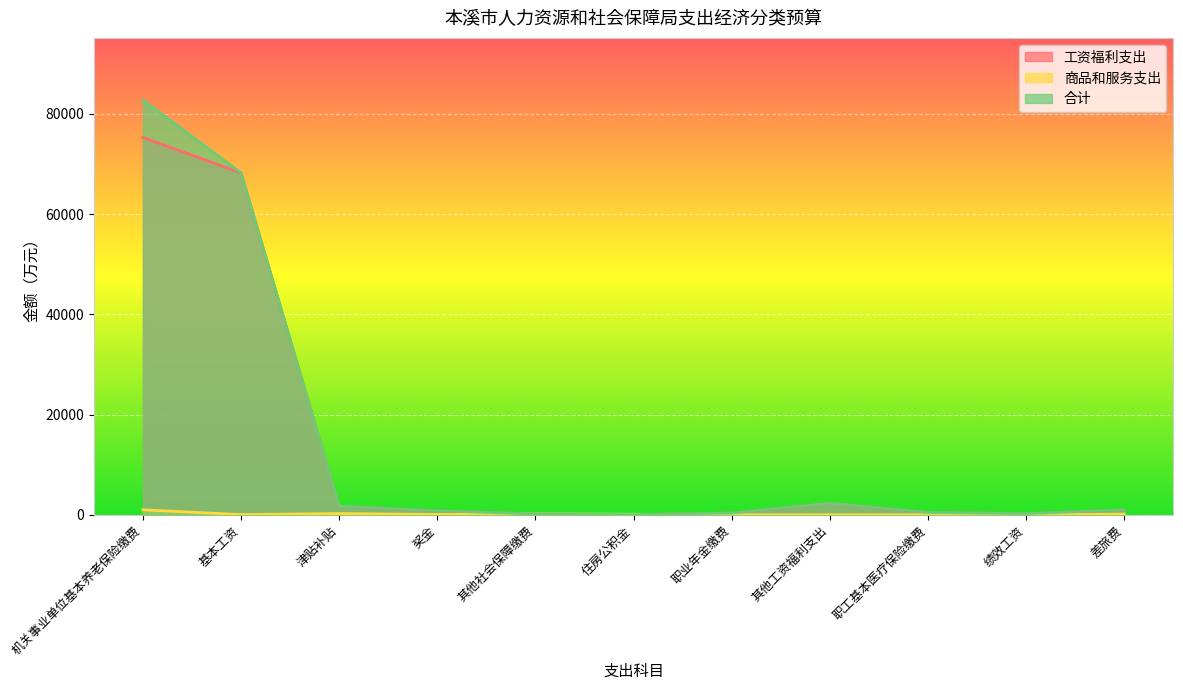

What is the total value across all series at 津贴补贴?

3679.4